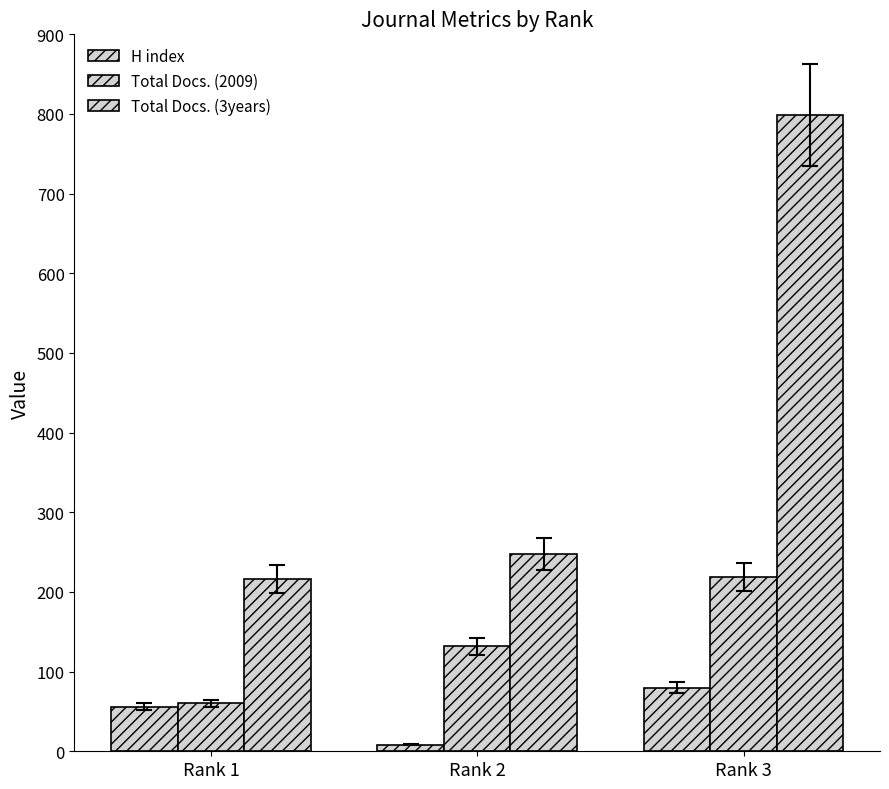

Reading left to right, extract all data points from this chart.

H index: Rank 1=56	Rank 2=8	Rank 3=80
Total Docs. (2009): Rank 1=60	Rank 2=132	Rank 3=219
Total Docs. (3years): Rank 1=216	Rank 2=248	Rank 3=799